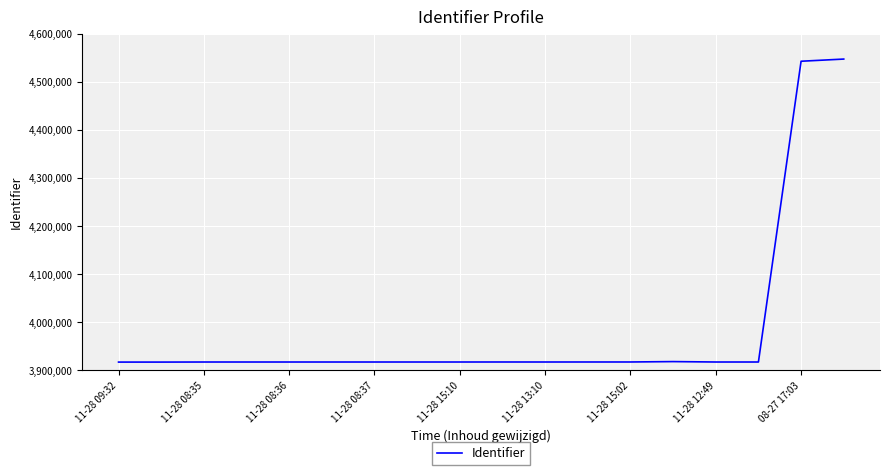

What is the greatest value displayed?

4547084